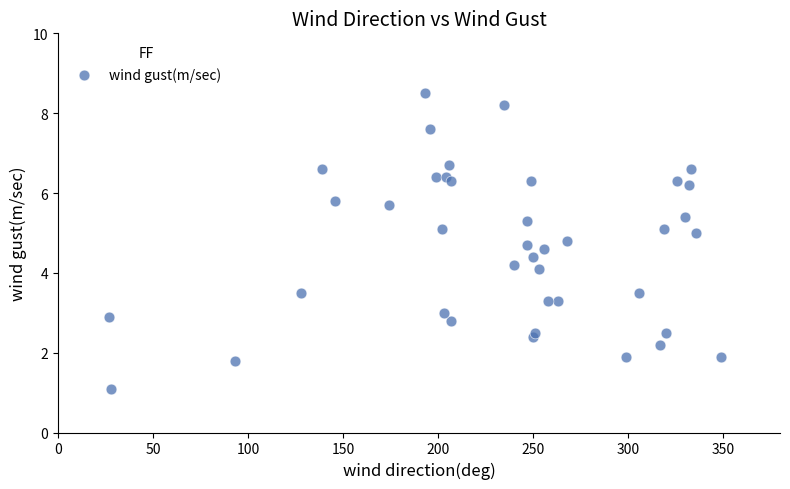

What is the range of X values (max minus min)?

322.0